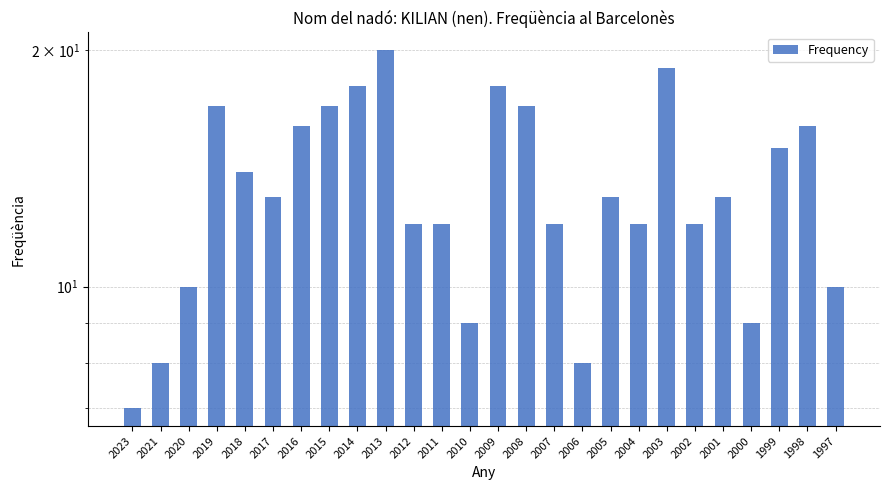

Rank the categories by value from highest to lowest.

2013, 2003, 2014, 2009, 2019, 2015, 2008, 2016, 1998, 1999, 2018, 2017, 2005, 2001, 2012, 2011, 2007, 2004, 2002, 2020, 1997, 2010, 2000, 2021, 2006, 2023